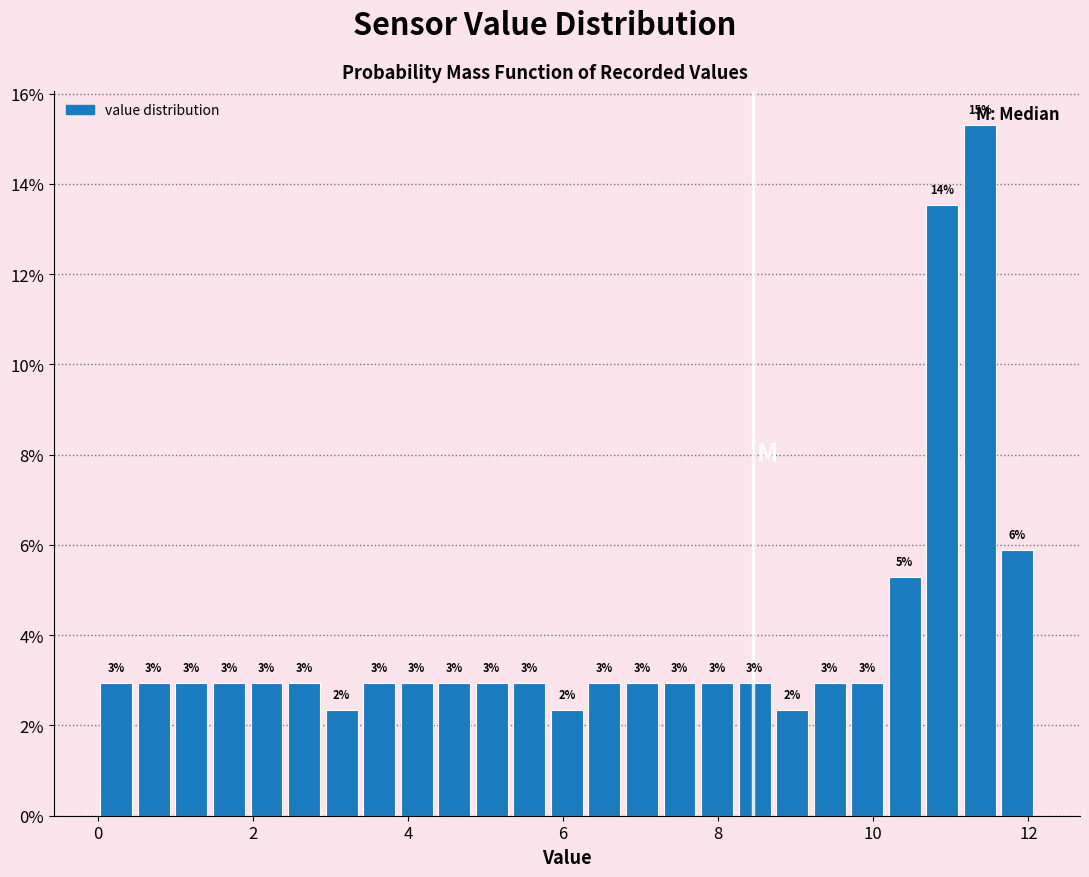

Around what value on the x-axis is the tallest bar? Give the approximate position of its centre, as read against the axis.

11.4